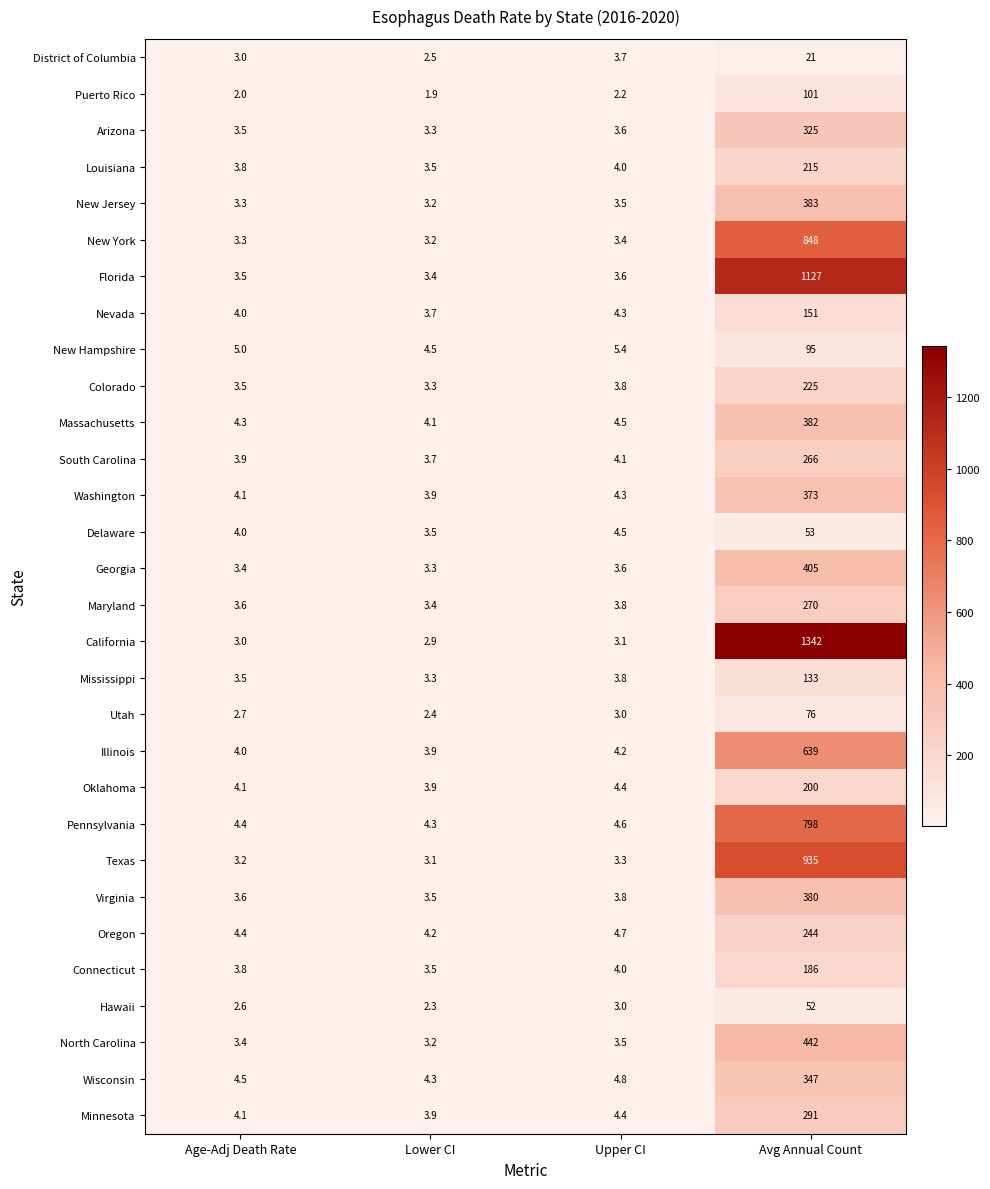

Rank the series by their maximum value, from highest to lowest.

California, Florida, Texas, New York, Pennsylvania, Illinois, North Carolina, Georgia, New Jersey, Massachusetts, Virginia, Washington, Wisconsin, Arizona, Minnesota, Maryland, South Carolina, Oregon, Colorado, Louisiana, Oklahoma, Connecticut, Nevada, Mississippi, Puerto Rico, New Hampshire, Utah, Delaware, Hawaii, District of Columbia